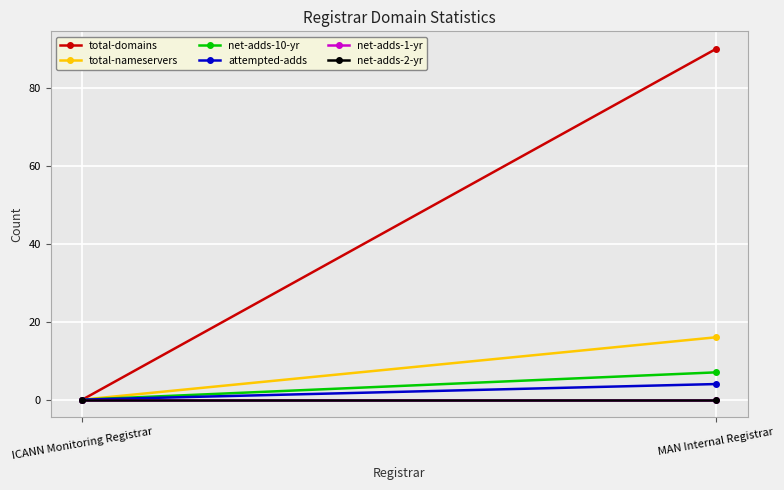

True or false: net-adds-2-yr has a value of 0 at ICANN Monitoring Registrar.

True